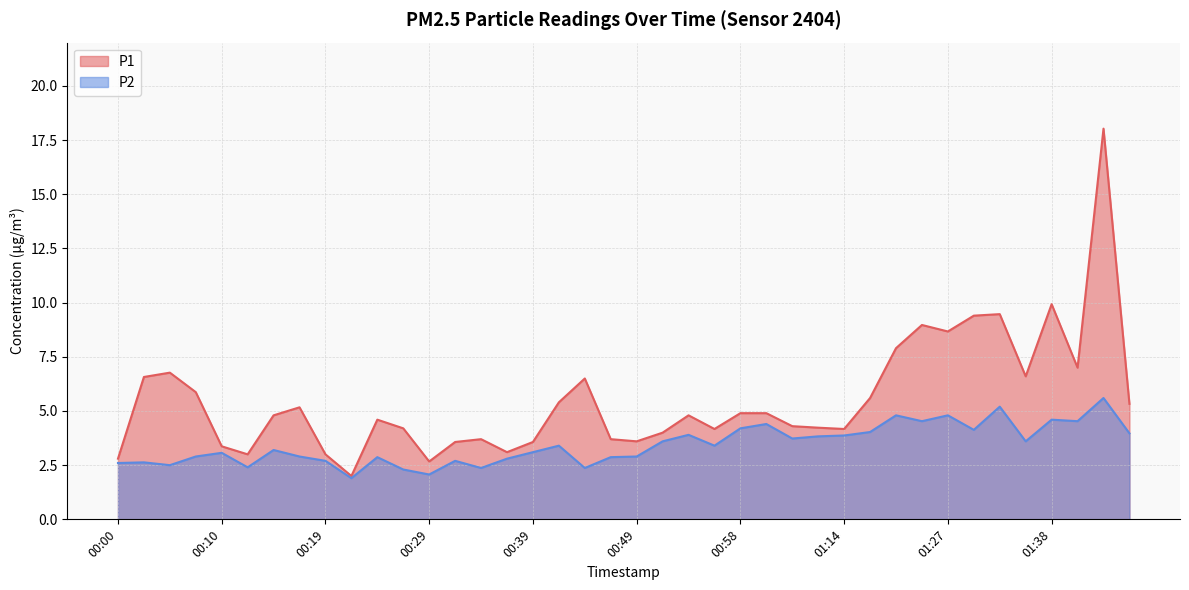

At which category does P2 reach its first local peak?

00:03